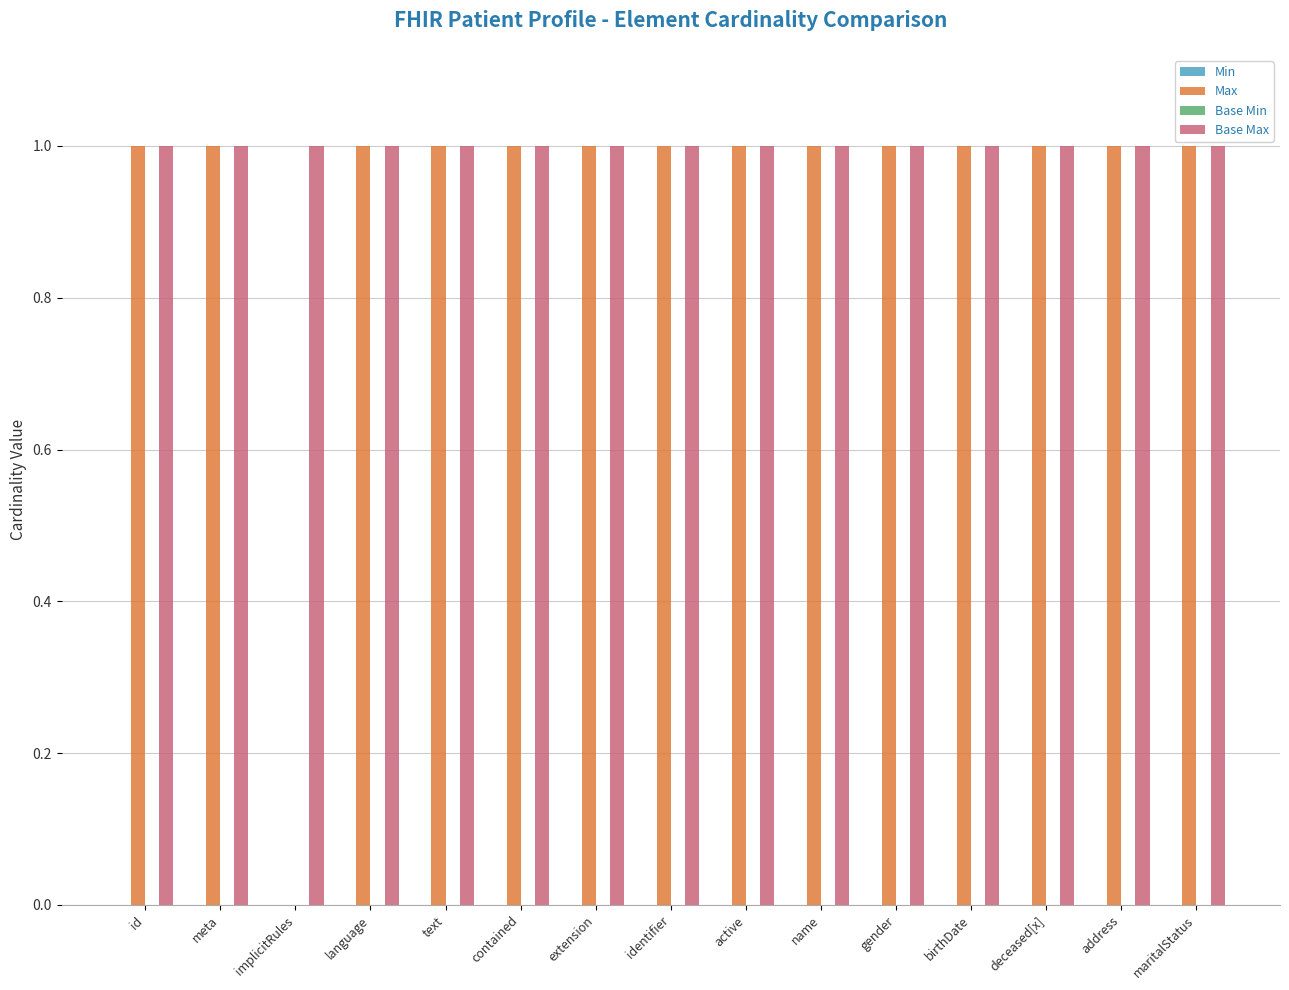

Count the number of data series in this chart.

2